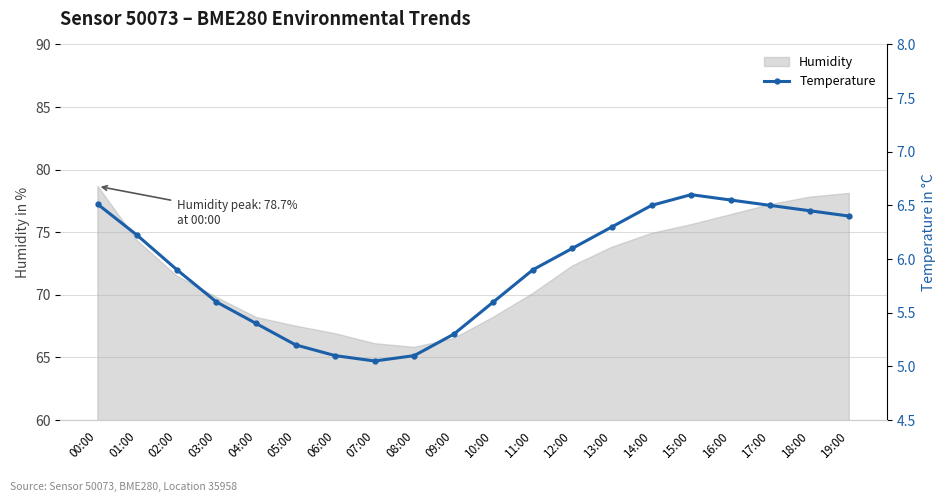

True or false: Humidity has a value of 122.3 at 04:00.

False